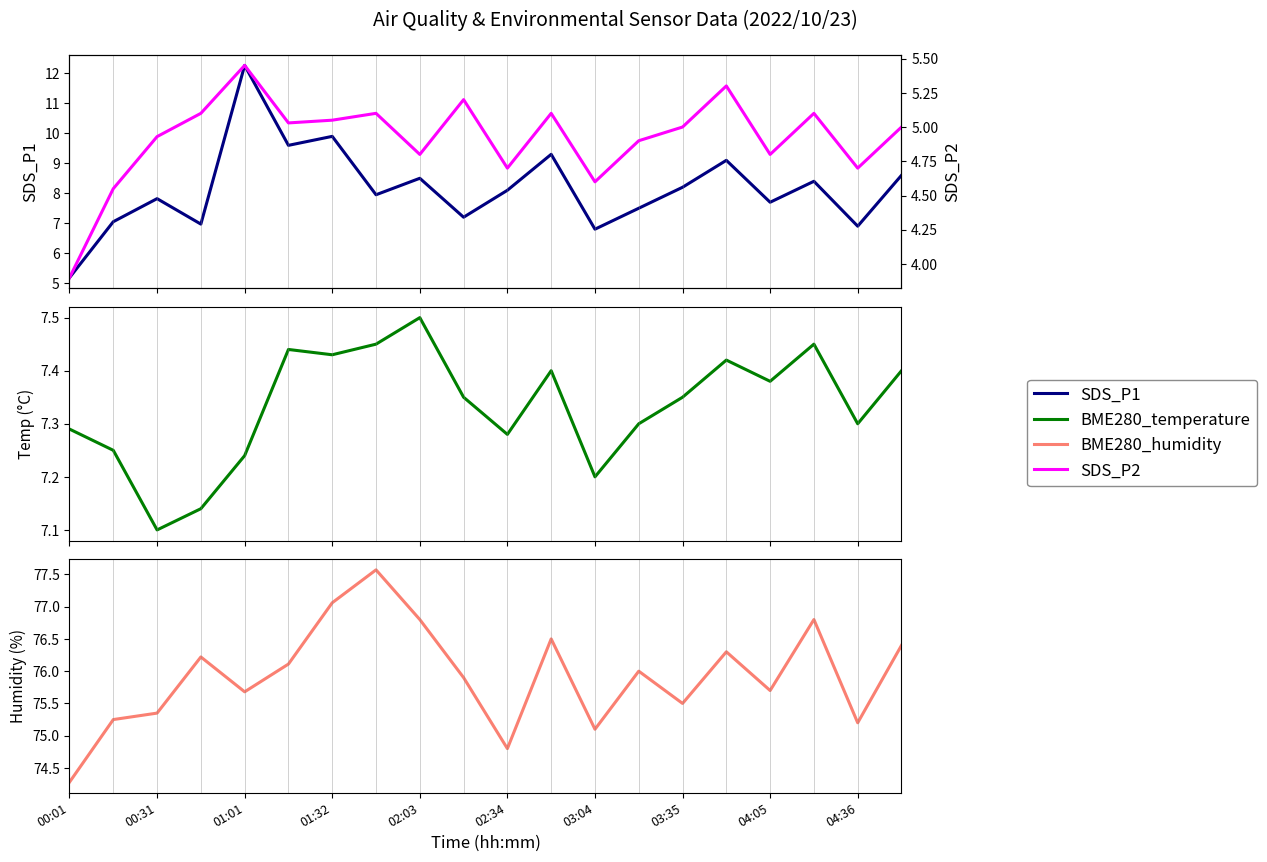

Rank the series at 04:05 from highest to lowest value.

BME280_humidity, SDS_P1, BME280_temperature, SDS_P2